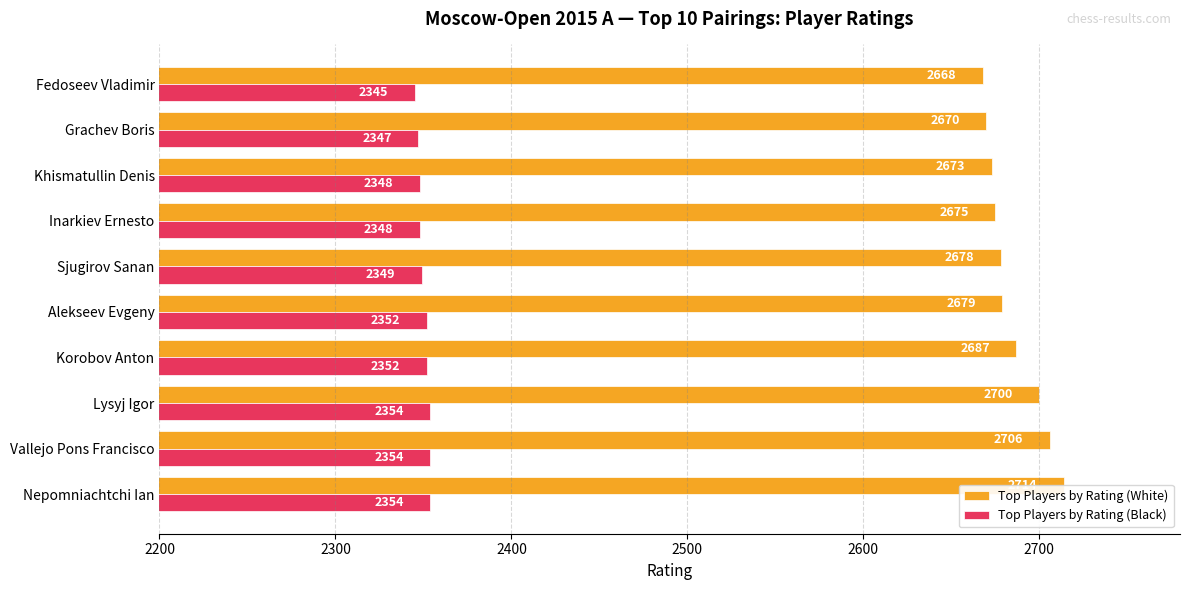

How many groups of bars are there?

10